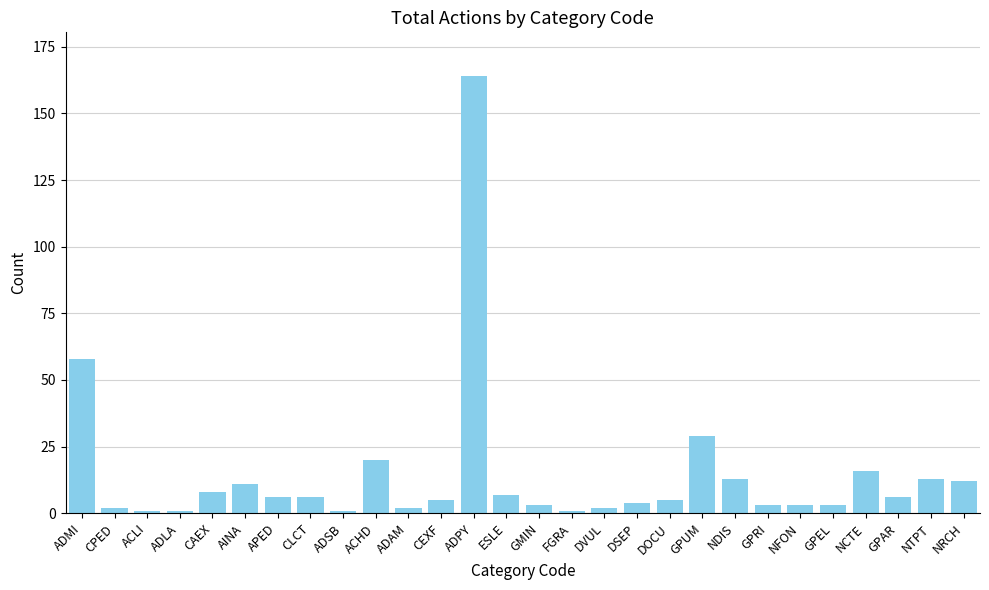

At which category does the chart reach its peak across all series?

ADPY